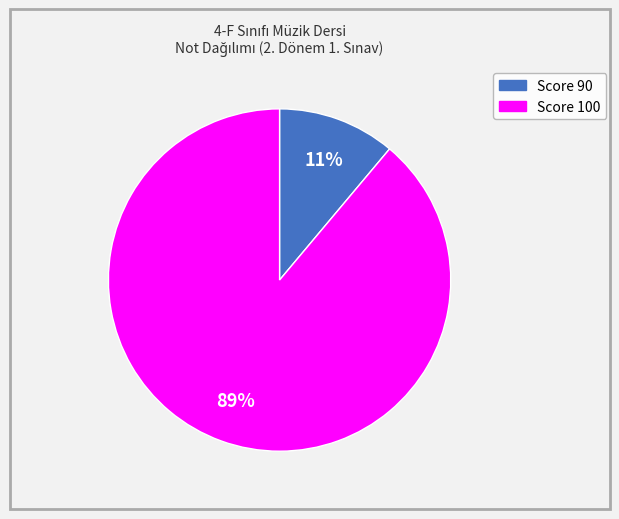

Rank the categories by value from lowest to highest.

Score 90, Score 100